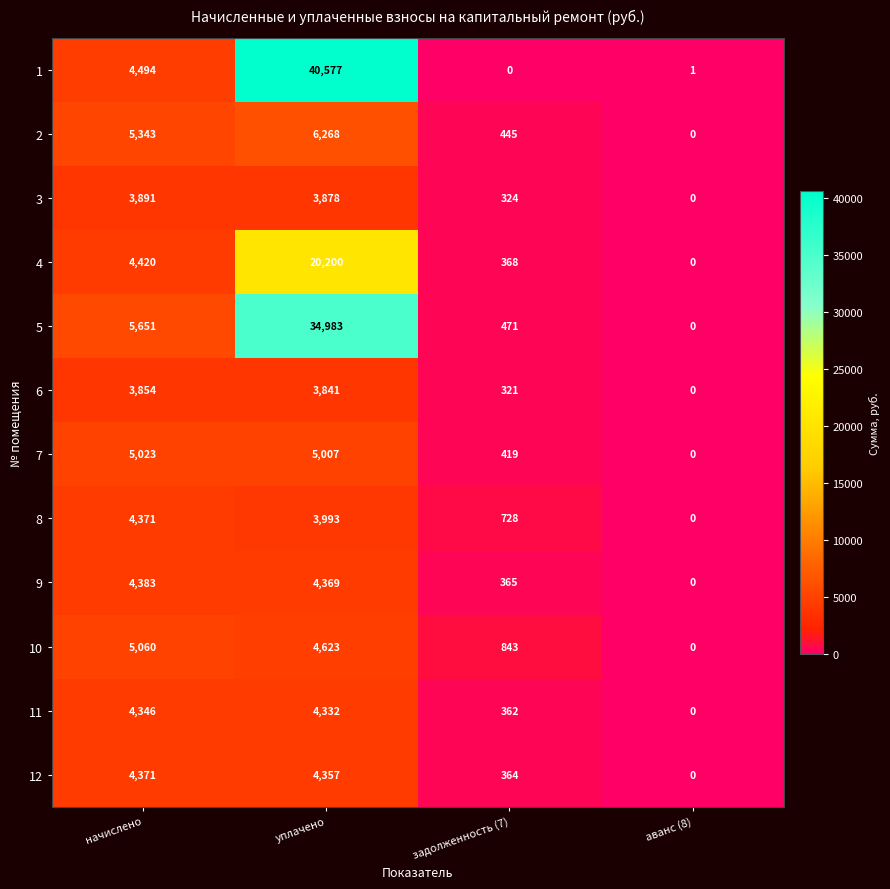

What is the total value across all series at уплачено?

136428